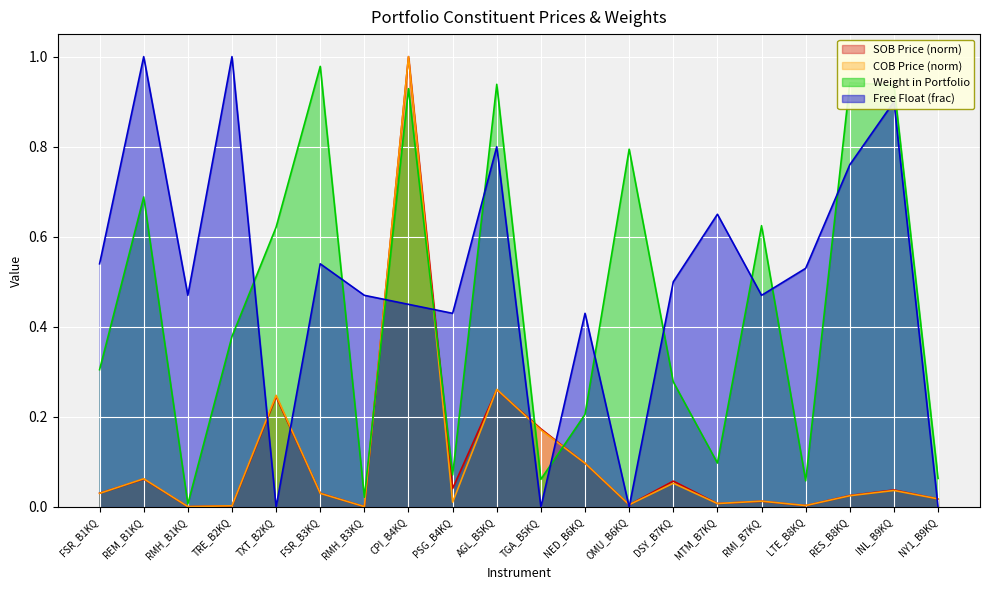

How many lines are shown in the chart?

4